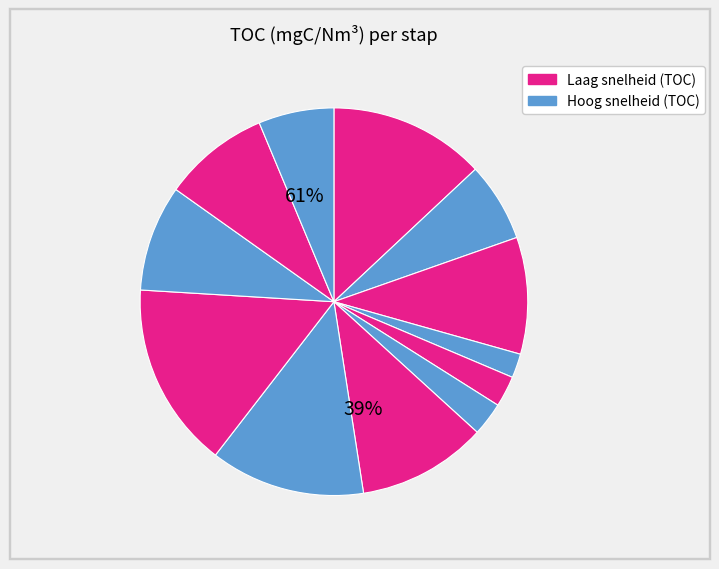

How many segments does this pie chart have?

12